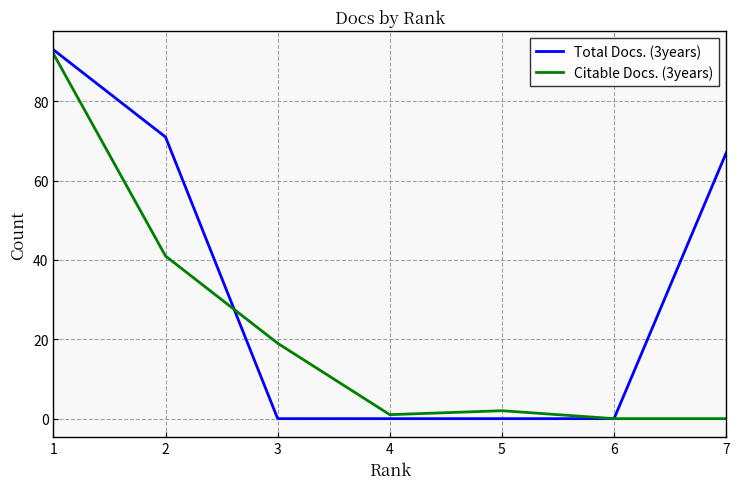

Between 1 and 5, which series saw the biggest shift?

Total Docs. (3years)